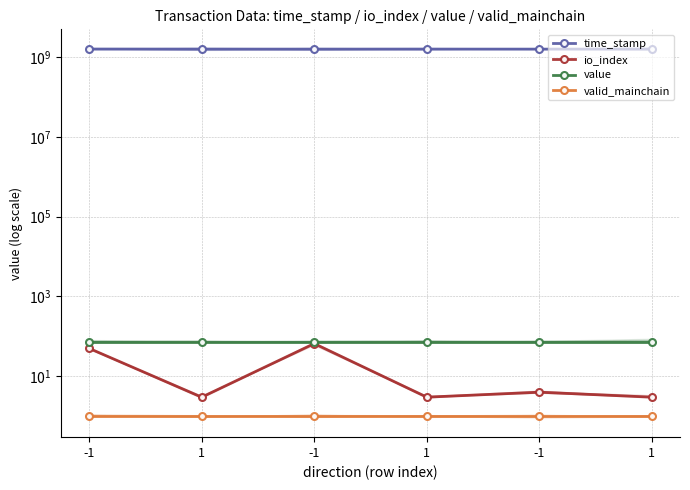

At which category is the sum across all series the highest?

-1